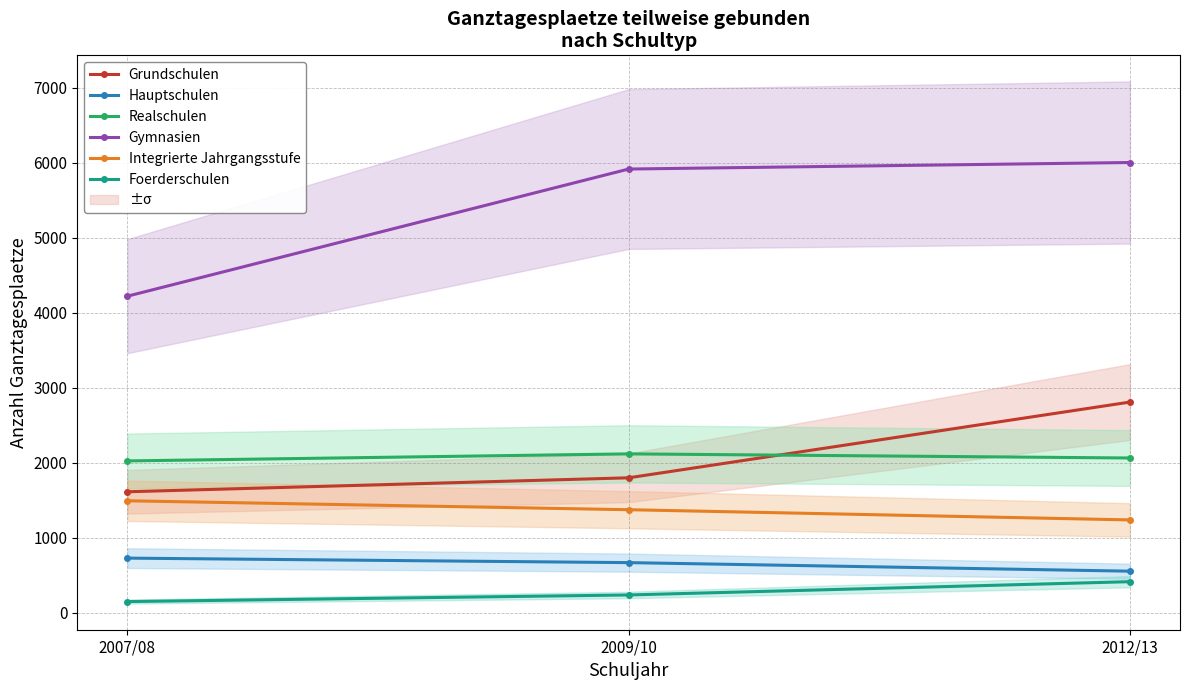

How many data points in Realschulen are less than 2064?

1